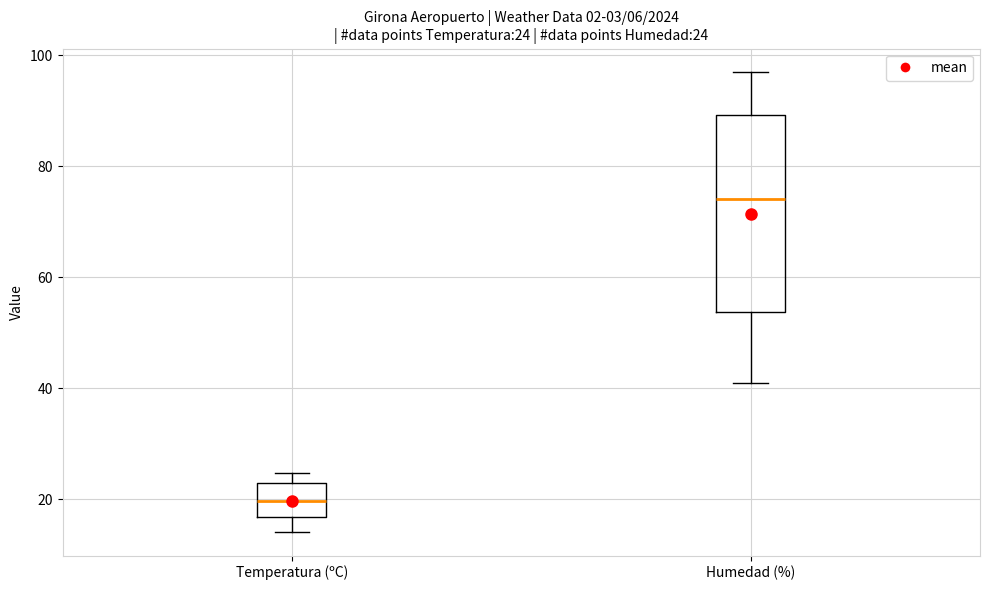

Which box has the lowest median line?

Temperatura (ºC)